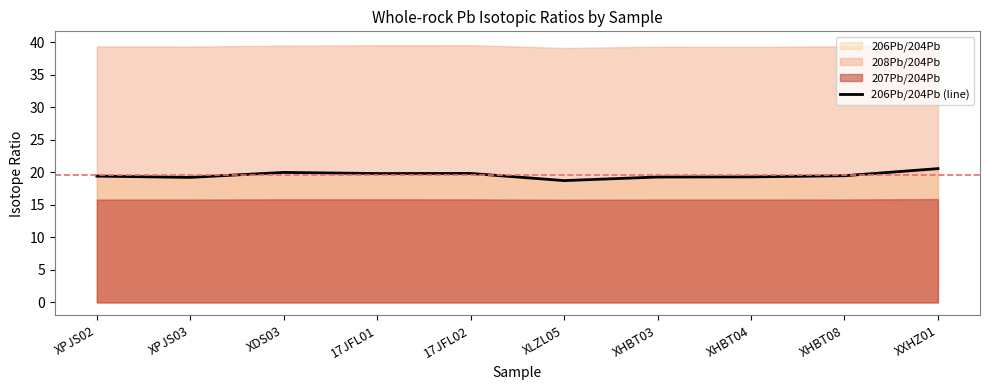

Reading right to left, what are all the values shown in this chart?

XXHZ01=20.6	XHBT08=19.5	XHBT04=19.3	XHBT03=19.3	XLZL05=18.7	17JFL02=19.8	17JFL01=19.8	XDS03=20.0	XPJS03=19.2	XPJS02=19.4